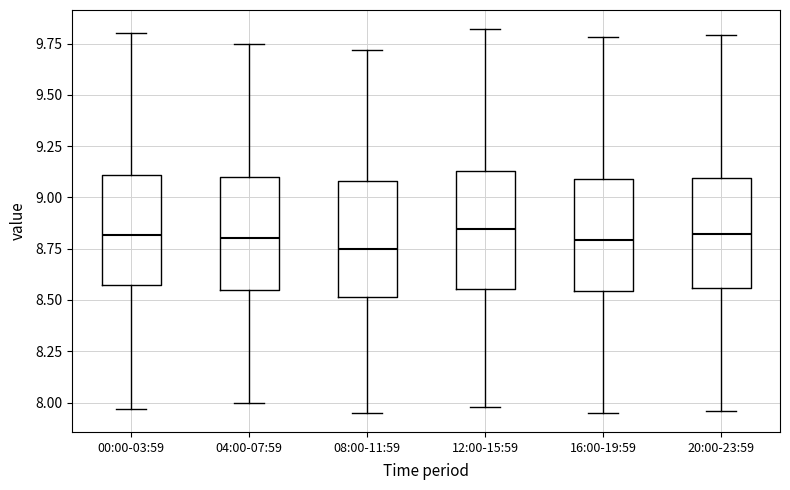

Reading left to right, transcribe this box plot: for each box, give where its median line is, the range the box spans, and where its two whiskers end, as read against the y-axis. The values are not printed on the chart, so give them approximately, as read against the axis.

00:00-03:59: median 8.80, box 8.60 to 9.10, whiskers 7.95 to 9.80
04:00-07:59: median 8.80, box 8.55 to 9.10, whiskers 8.00 to 9.75
08:00-11:59: median 8.75, box 8.50 to 9.10, whiskers 7.95 to 9.70
12:00-15:59: median 8.85, box 8.55 to 9.15, whiskers 8.00 to 9.80
16:00-19:59: median 8.80, box 8.55 to 9.10, whiskers 7.95 to 9.80
20:00-23:59: median 8.80, box 8.55 to 9.10, whiskers 7.95 to 9.80